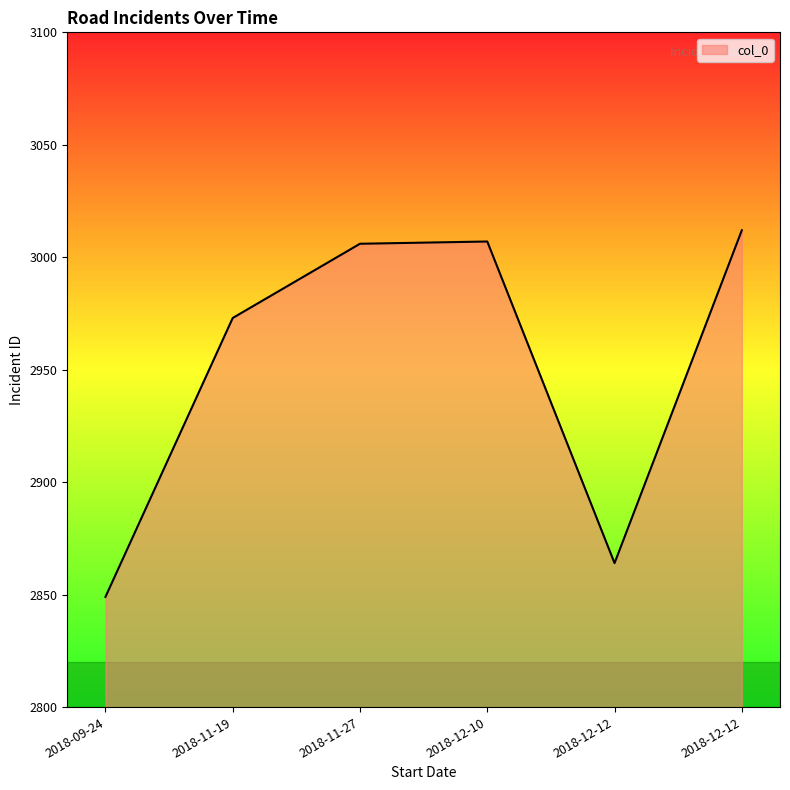

Is it true that the value at 2018-11-19 is 1821?

False